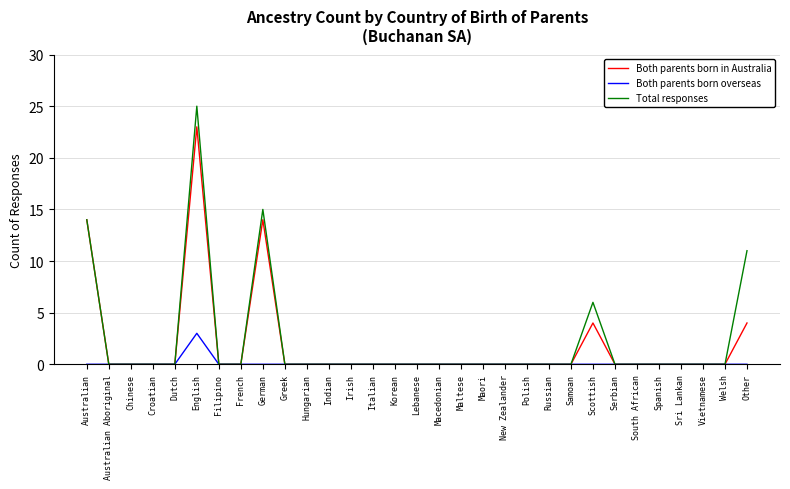

Which series has the largest range (max minus min)?

Total responses